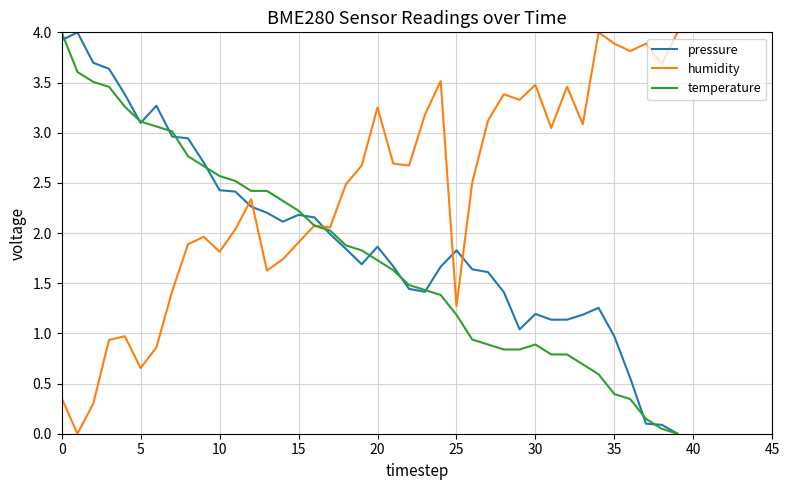

What is the highest value of the temperature series?

4.0